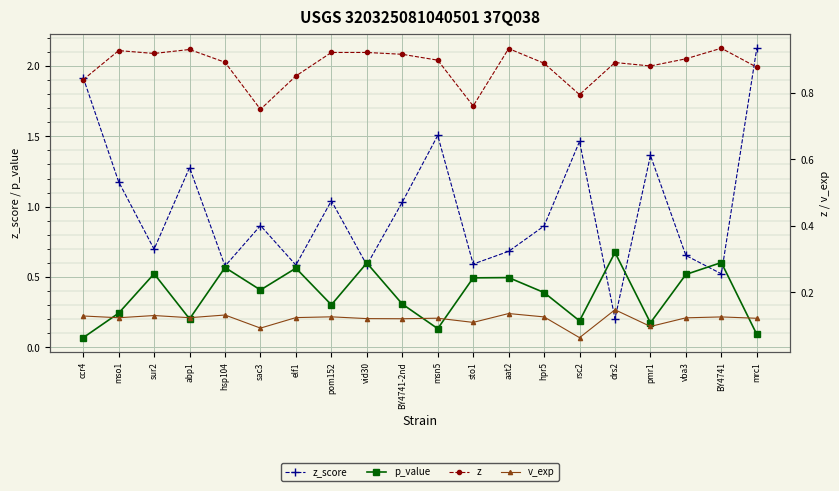

The value of v_exp at sac3 is 0.1. True or false?

False